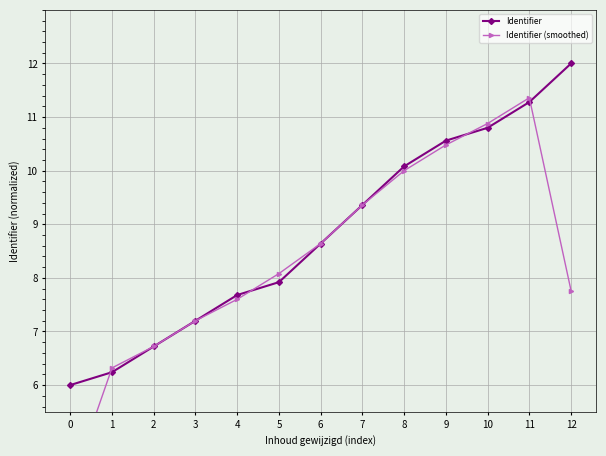

What is the minimum value for Identifier (smoothed)?

4.1